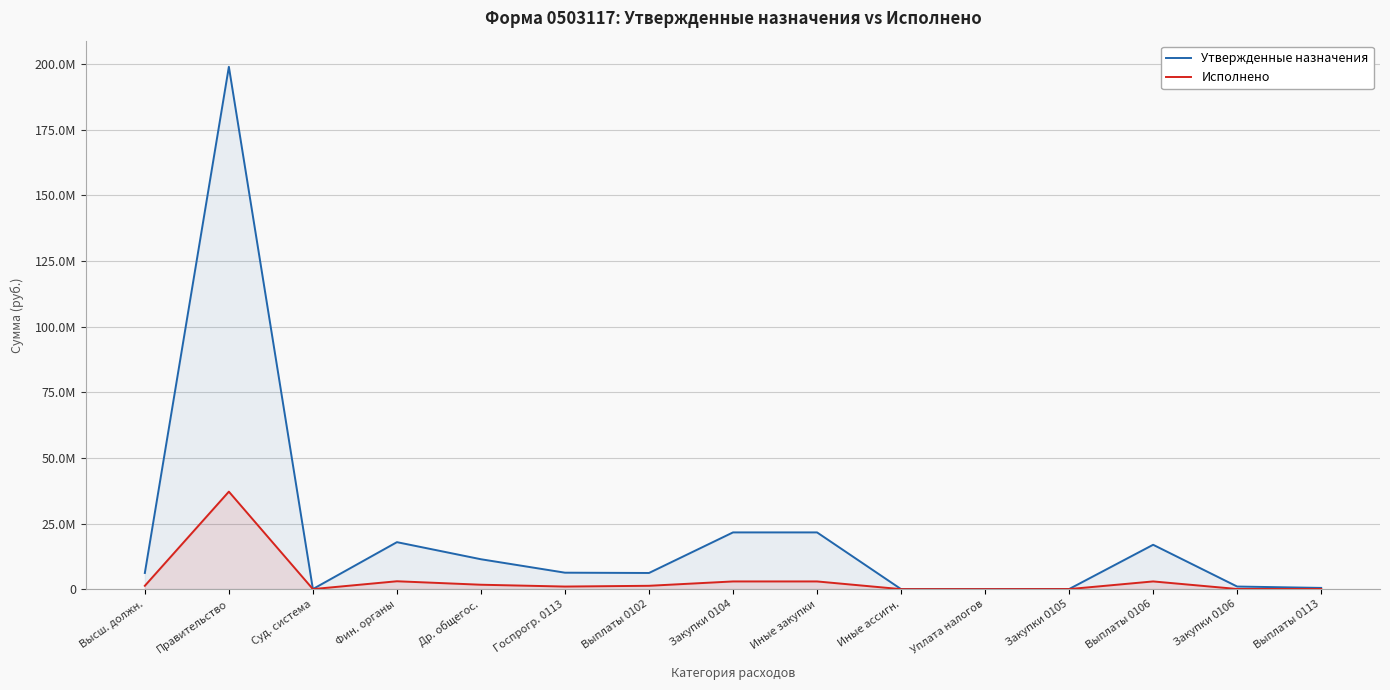

Rank the categories by Исполнено value from highest to lowest.

Правительство, Фин. органы, Выплаты 0106, Закупки 0104, Иные закупки, Др. общегос., Высш. должн., Выплаты 0102, Госпрогр. 0113, Закупки 0106, Выплаты 0113, Суд. система, Закупки 0105, Иные ассигн., Уплата налогов